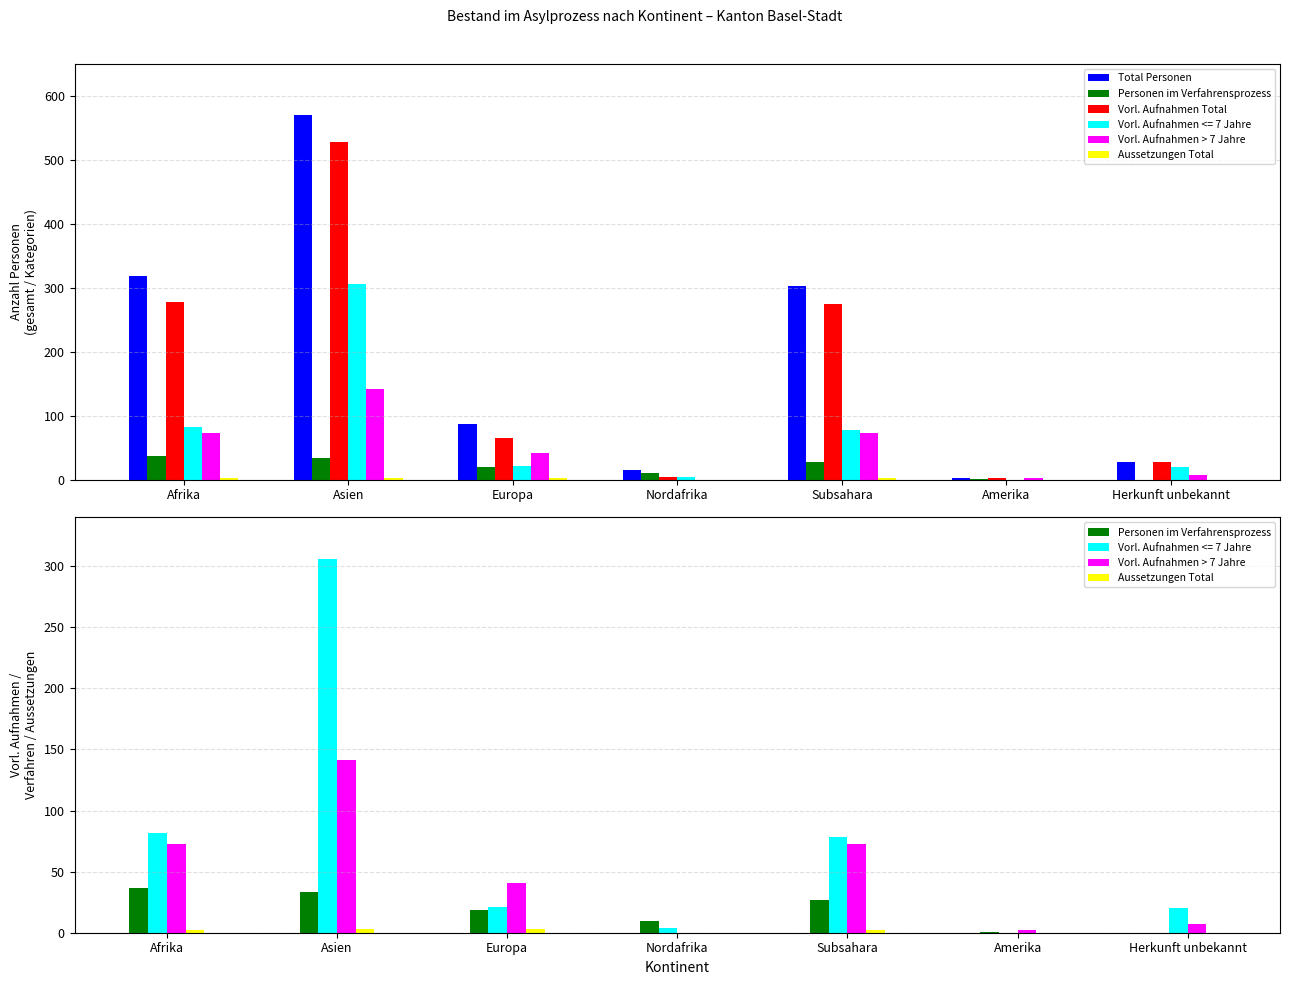

List the series in order of their peak value, lowest first.

Aussetzungen Total, Personen im Verfahrensprozess, Vorl. Aufnahmen > 7 Jahre, Vorl. Aufnahmen Total, Total Personen